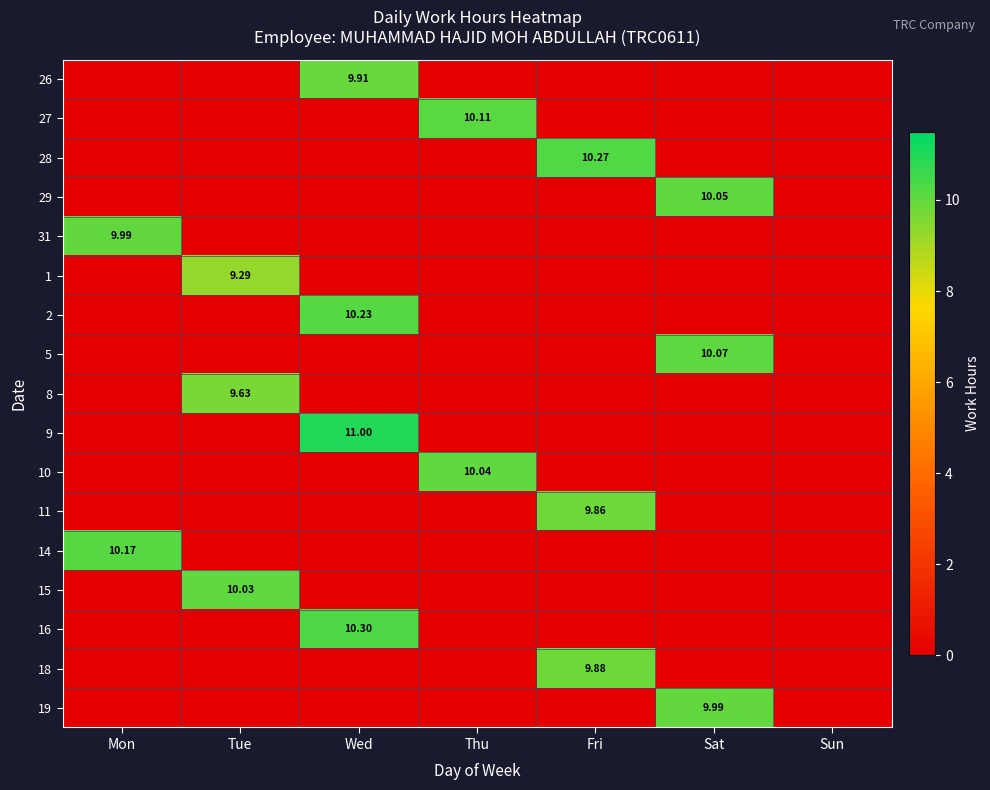

Rank the series at Sat from highest to lowest value.

5, 29, 19, 26, 27, 28, 31, 1, 2, 8, 9, 10, 11, 14, 15, 16, 18